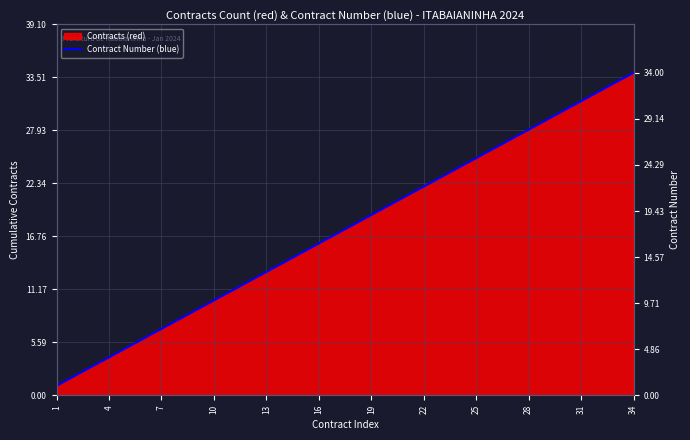

True or false: there are more than 1 points higher than both neighbors.

False